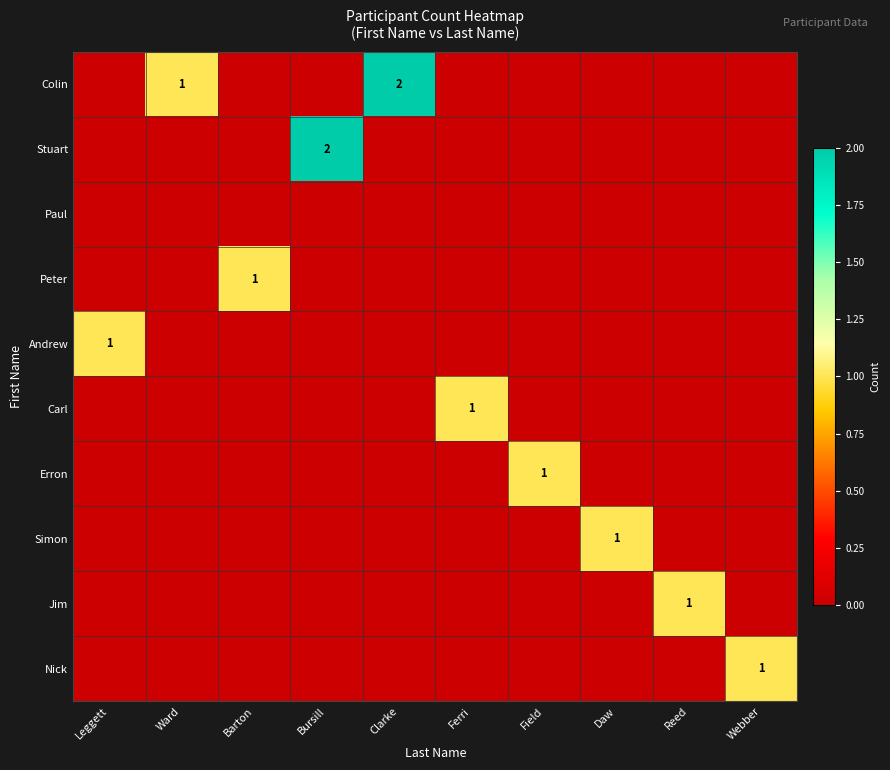

At Reed, list the series in order from largest to smallest.

Jim, Colin, Stuart, Paul, Peter, Andrew, Carl, Erron, Simon, Nick